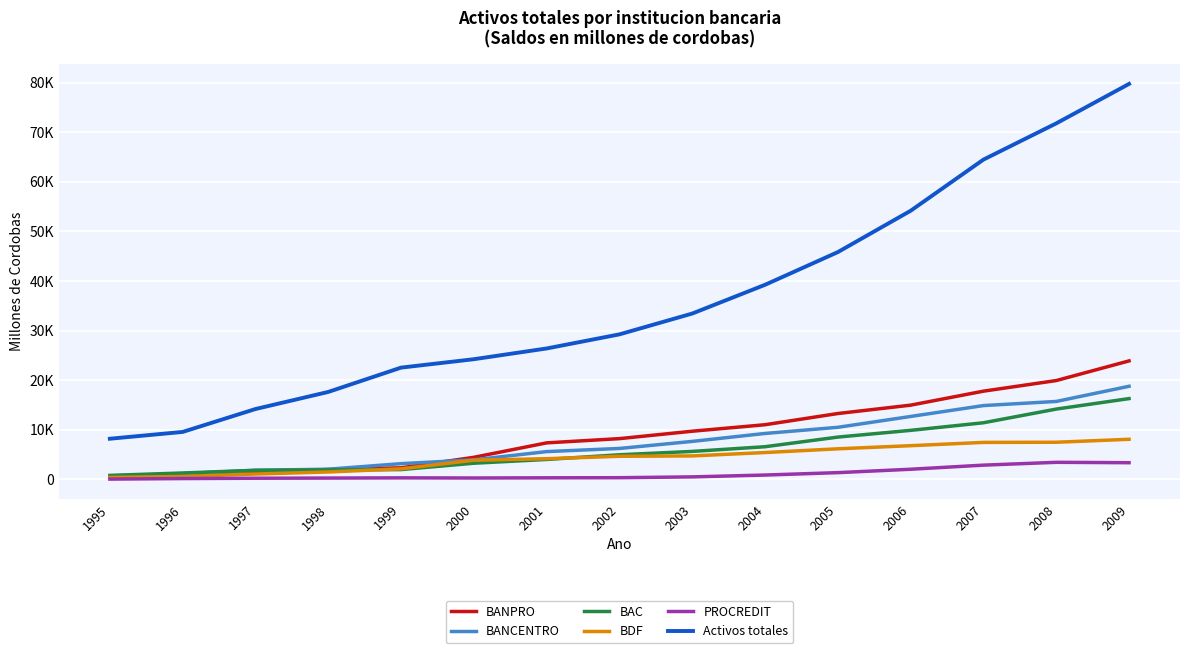

Reading right to left, list all the values displayed in this chart.

BANPRO: 2009=23877.9	2008=19913.0	2007=17772.6	2006=14951.7	2005=13261.7	2004=11004.1	2003=9693.2	2002=8197.3	2001=7343.4	2000=4429.1	1999=2308.0	1998=1970.0	1997=1367.2	1996=660.1	1995=533.1
BANCENTRO: 2009=18759.8	2008=15699.1	2007=14865.8	2006=12669.3	2005=10481.2	2004=9240.4	2003=7640.3	2002=6216.4	2001=5581.6	2000=3920.4	1999=3149.7	1998=2033.0	1997=1802.4	1996=1132.9	1995=662.9
BAC: 2009=16271.7	2008=14157.8	2007=11399.0	2006=9867.0	2005=8509.3	2004=6566.5	2003=5617.6	2002=4943.4	2001=3996.4	2000=3236.7	1999=1952.3	1998=1881.0	1997=1812.3	1996=1266.4	1995=783.9
BDF: 2009=8064.9	2008=7467.7	2007=7436.2	2006=6774.8	2005=6144.6	2004=5393.2	2003=4709.2	2002=4635.5	2001=4148.2	2000=3846.5	1999=2104.0	1998=1470.0	1997=1057.5	1996=564.4	1995=374.0
PROCREDIT: 2009=3341.2	2008=3419.7	2007=2848.8	2006=2023.2	2005=1337.7	2004=852.7	2003=481.4	2002=317.6	2001=292.9	2000=257.1	1999=286.2	1998=242.0	1997=210.0	1996=143.2	1995=33.6
Activos totales: 2009=79753.9	2008=71791.1	2007=64484.1	2006=54164.4	2005=45825.9	2004=39230.5	2003=33431.6	2002=29231.6	2001=26387.0	2000=24219.7	1999=22522.3	1998=17618.0	1997=14169.5	1996=9549.2	1995=8177.7